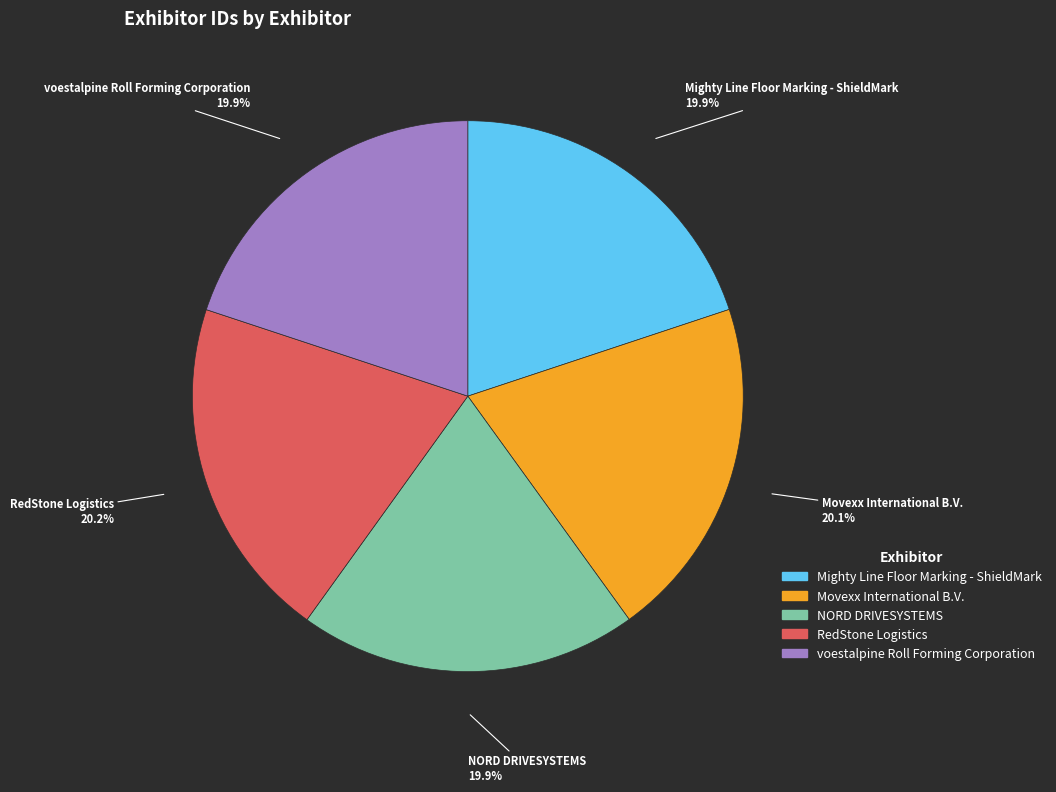

Combined, do RedStone Logistics and Movexx International B.V. account for over 50%?

No